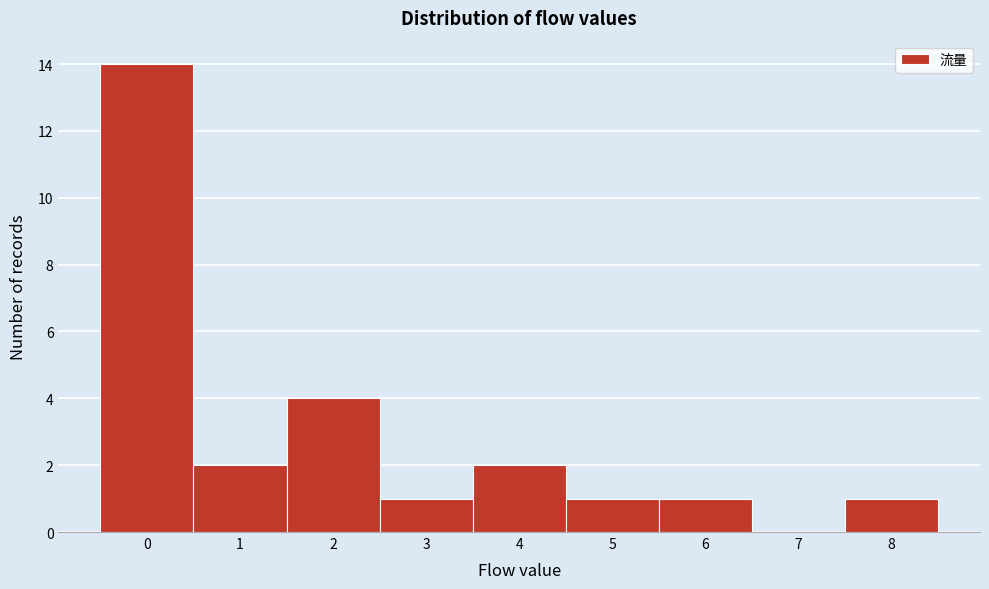

Reading left to right, list all the values displayed in this chart.

0=14	1=2	2=4	3=1	4=2	5=1	6=1	7=0	8=1